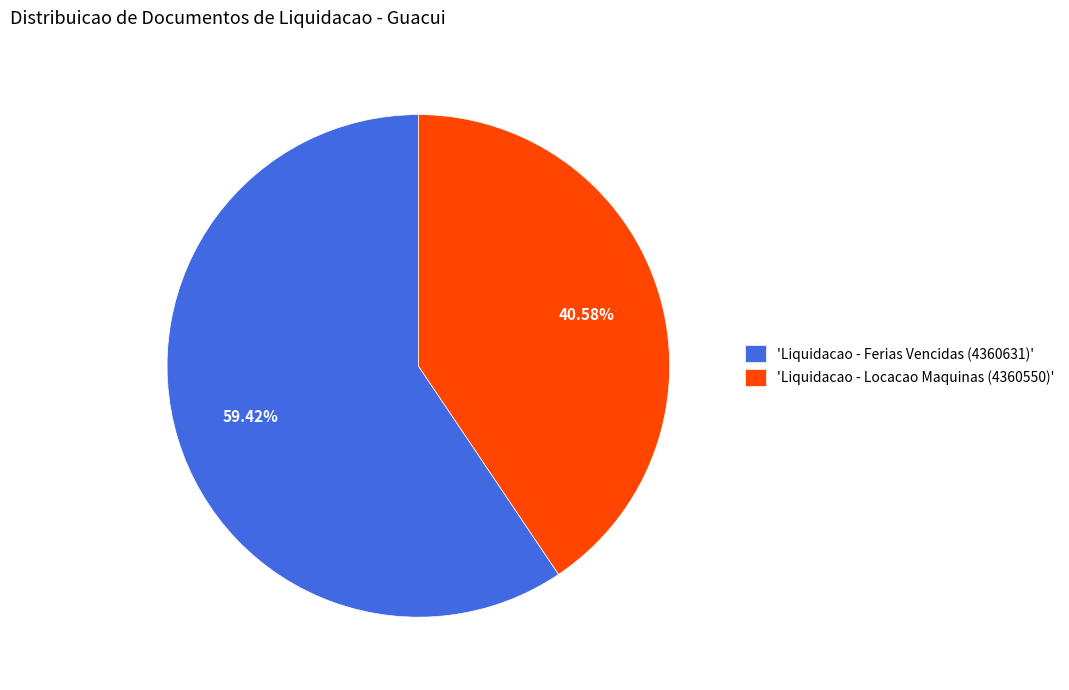

Rank the categories by value from highest to lowest.

'Liquidacao - Ferias Vencidas (4360631)', 'Liquidacao - Locacao Maquinas (4360550)'